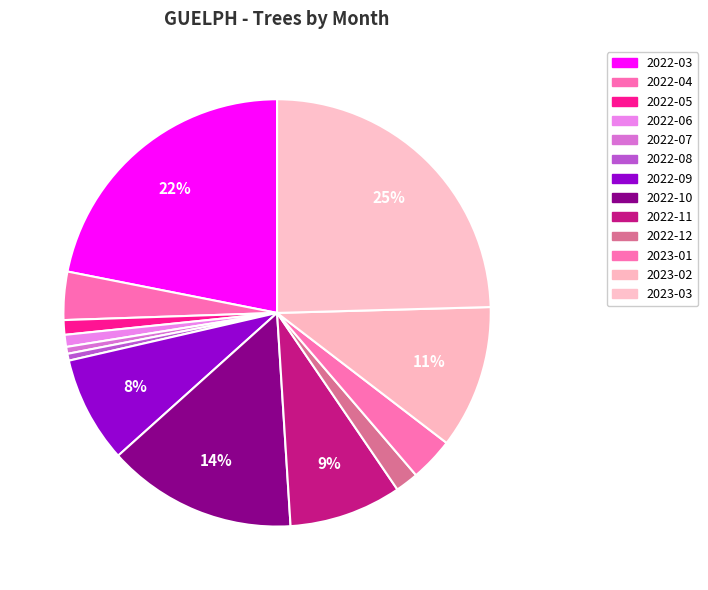

What is the change in value from 2023-02 to 2023-03?

+211